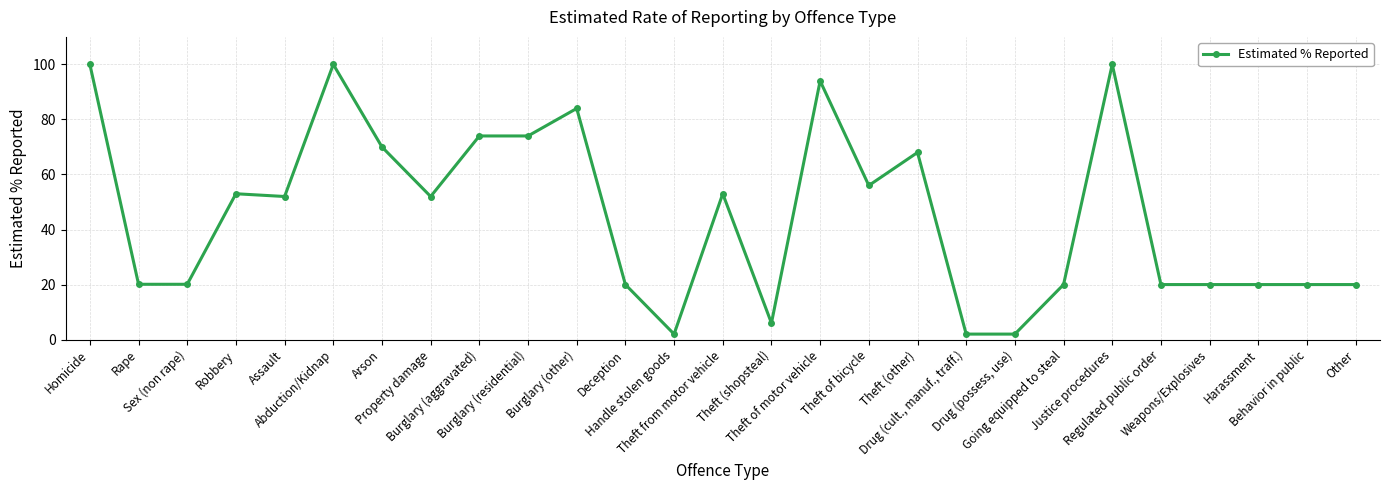

What is the maximum value shown in the chart?

100.0